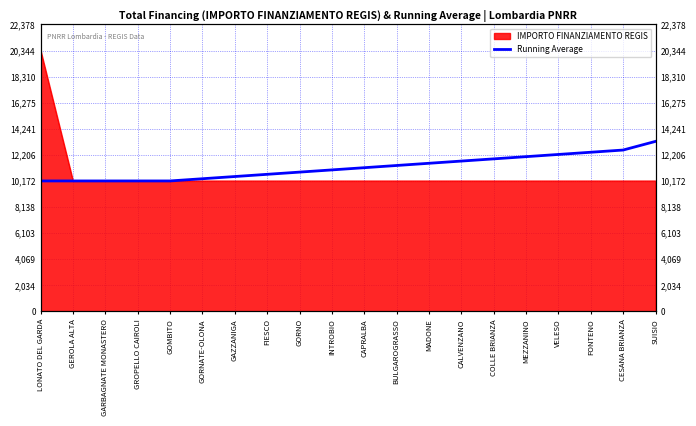

True or false: the data shows 11894.0 at COLLE BRIANZA.

True